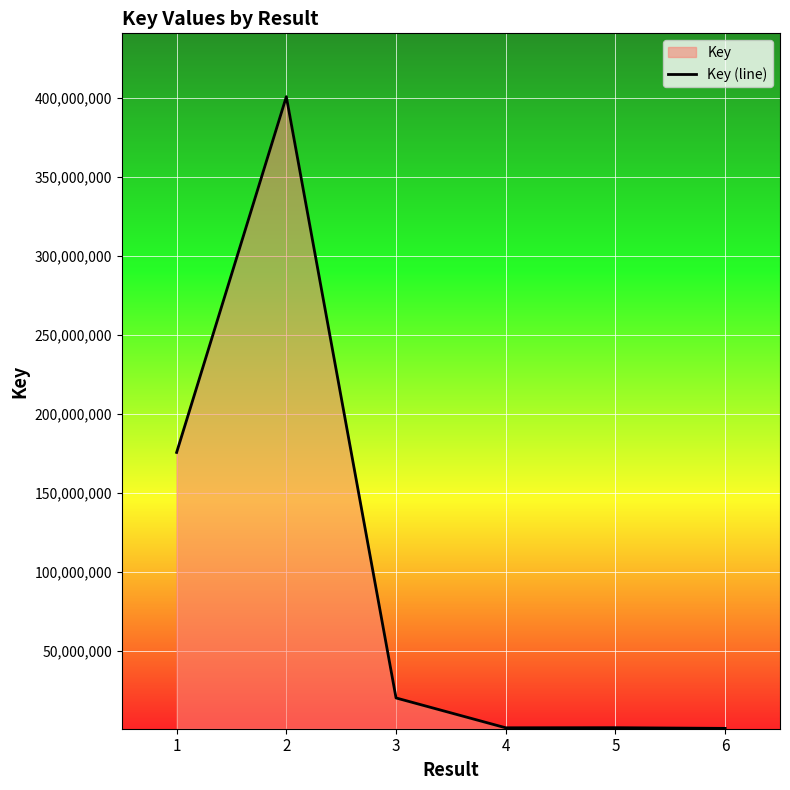

Reading right to left, list all the values displayed in this chart.

1053574	1485087	1427445	20308515	400626229	175595190